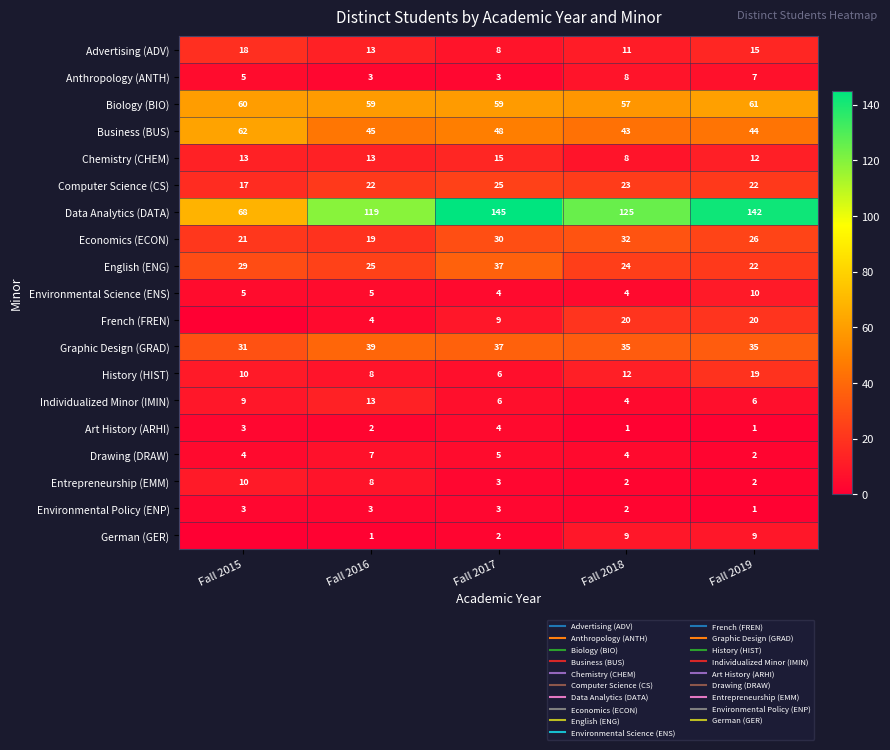

Rank the series at Fall 2017 from lowest to highest value.

German (GER), Anthropology (ANTH), Entrepreneurship (EMM), Environmental Policy (ENP), Environmental Science (ENS), Art History (ARHI), Drawing (DRAW), History (HIST), Individualized Minor (IMIN), Advertising (ADV), French (FREN), Chemistry (CHEM), Computer Science (CS), Economics (ECON), English (ENG), Graphic Design (GRAD), Business (BUS), Biology (BIO), Data Analytics (DATA)